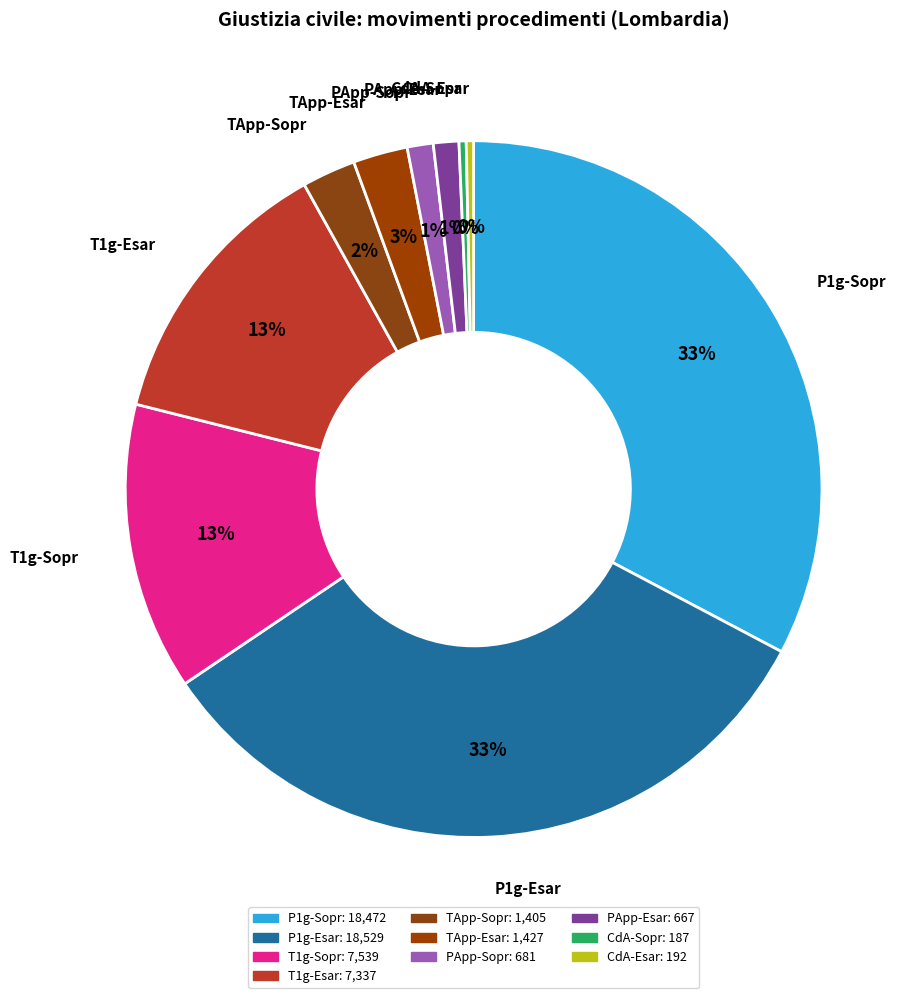

What is the smallest slice in the pie chart?

Corti di Appello - Primo grado B) Sopravvenuti